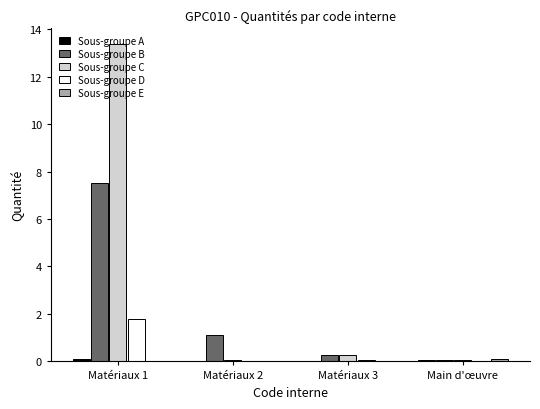

The value of Sous-groupe D at Main d'œuvre is 0.0. True or false?

True